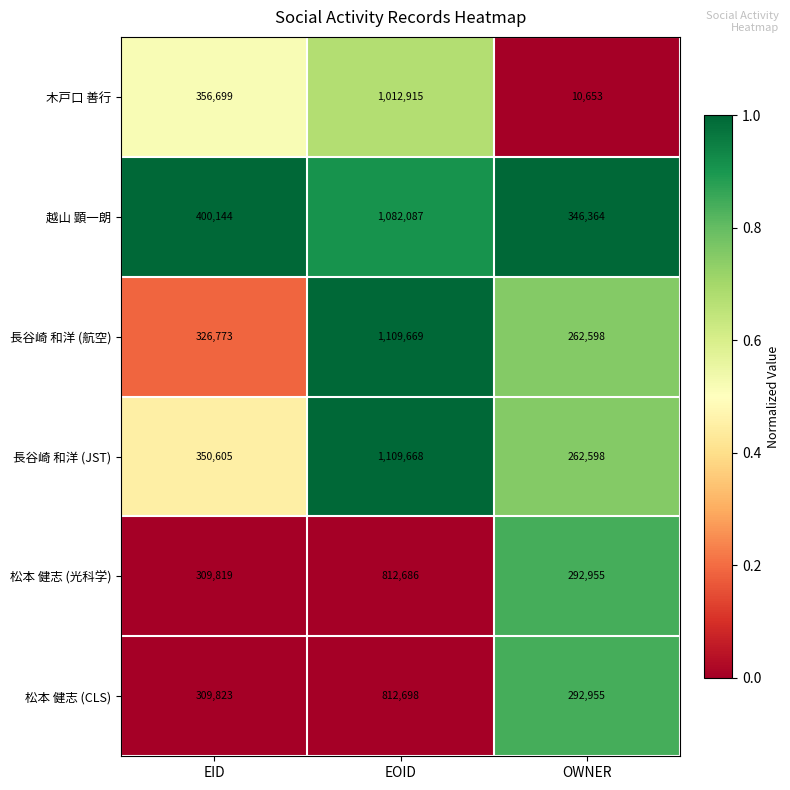

Reading left to right, list all the values displayed in this chart.

木戸口 善行: 356699	1012915	10653
越山 顕一朗: 400144	1082087	346364
長谷崎 和洋 (航空): 326773	1109669	262598
長谷崎 和洋 (JST): 350605	1109668	262598
松本 健志 (光科学): 309819	812686	292955
松本 健志 (CLS): 309823	812698	292955